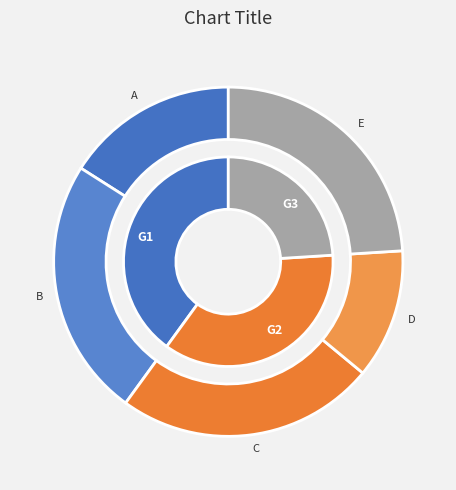

The B slice represents 35% of the pie. True or false?

False